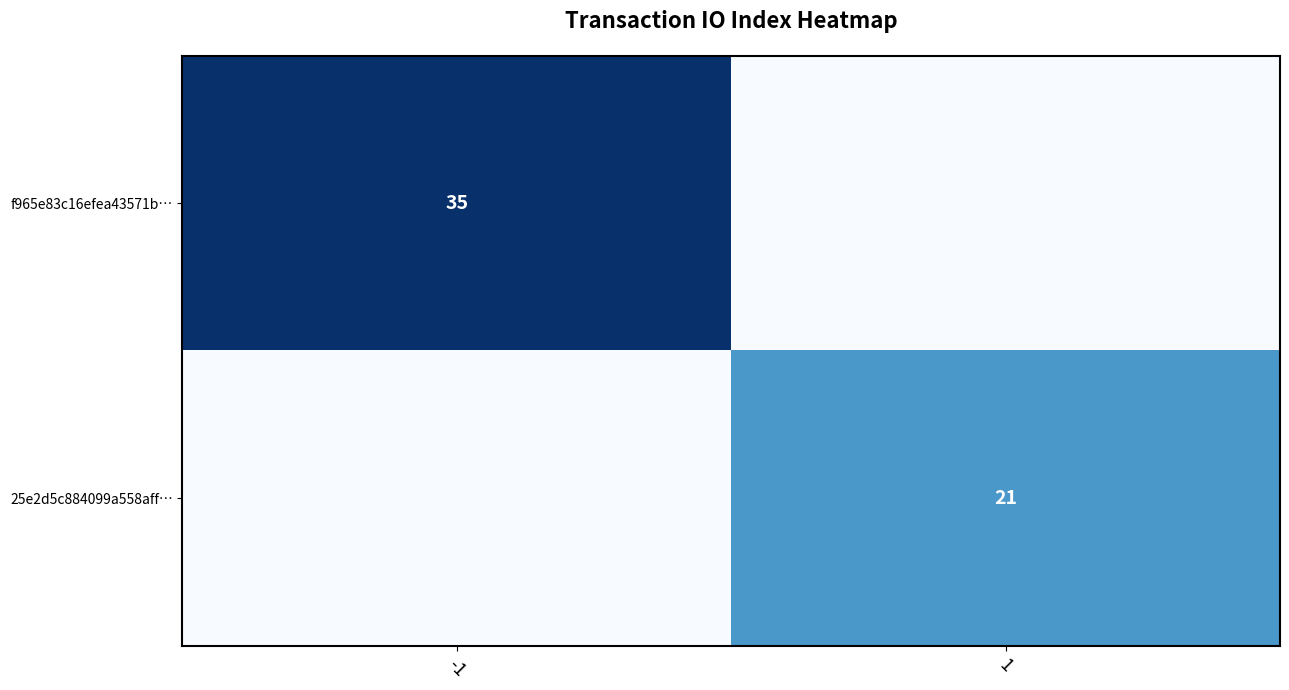

The value of f965e83c16efea43571b… at -1 is 35. True or false?

True